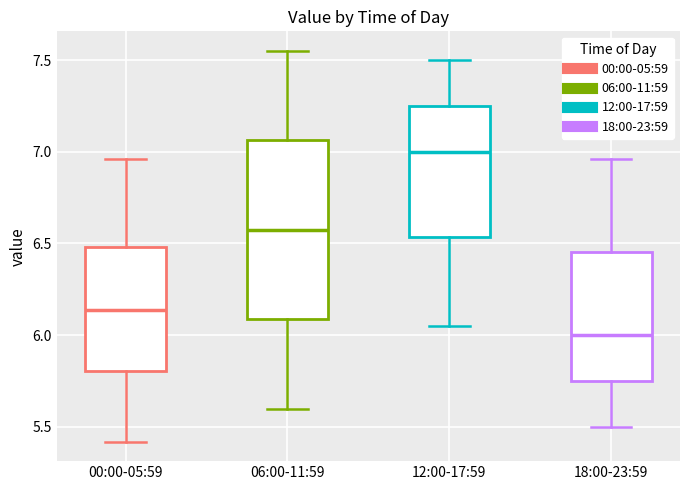

Which box has the highest median line?

12:00-17:59